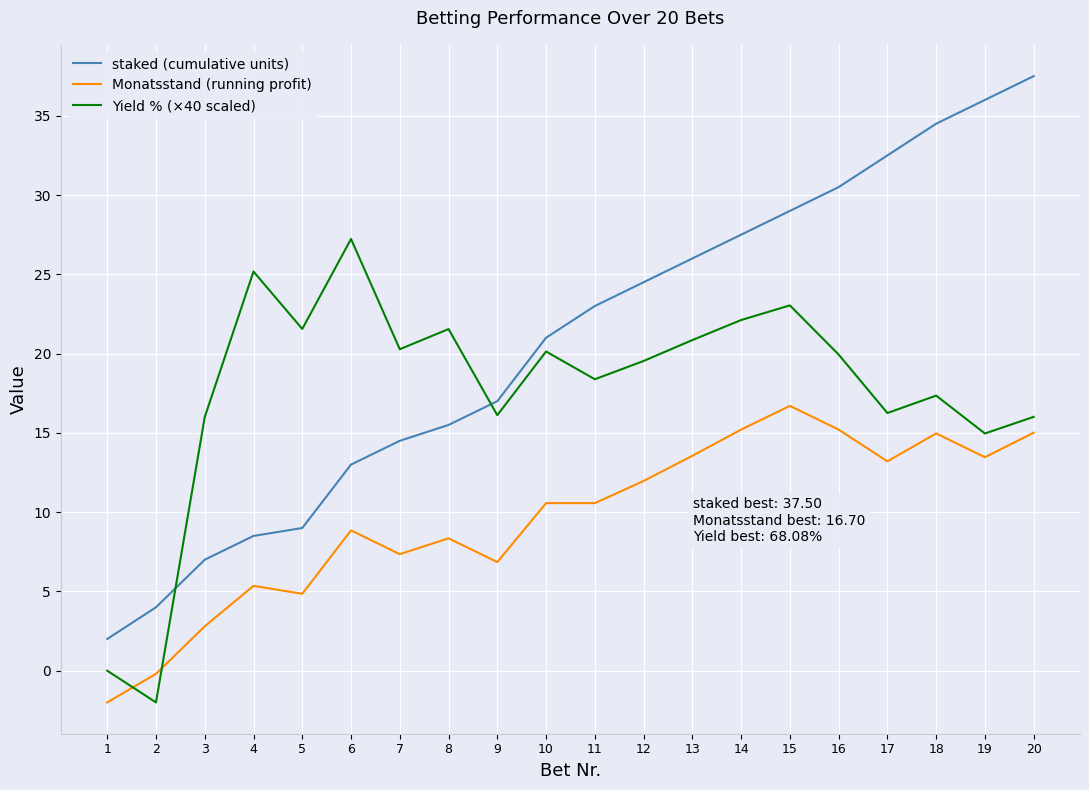

How many lines are shown in the chart?

3